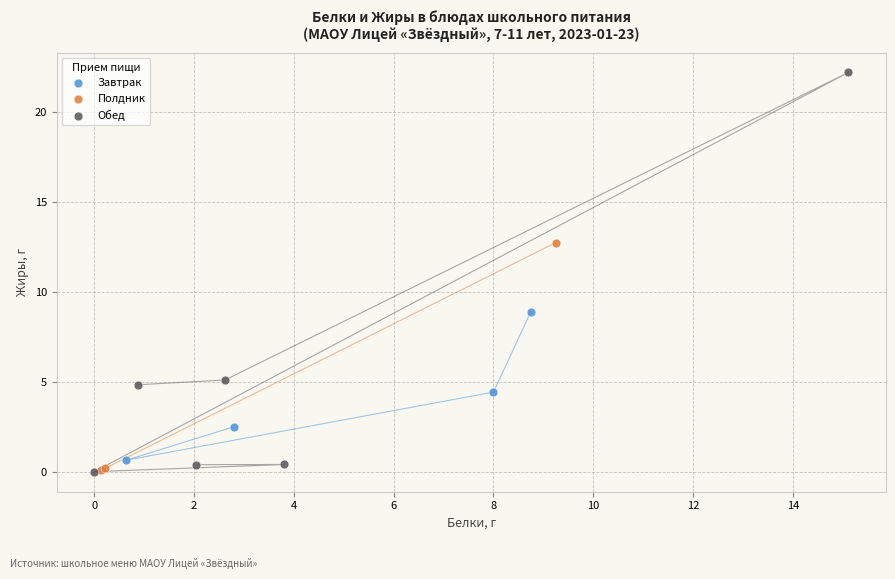

Which series has the widest spread of Y values?

Обед